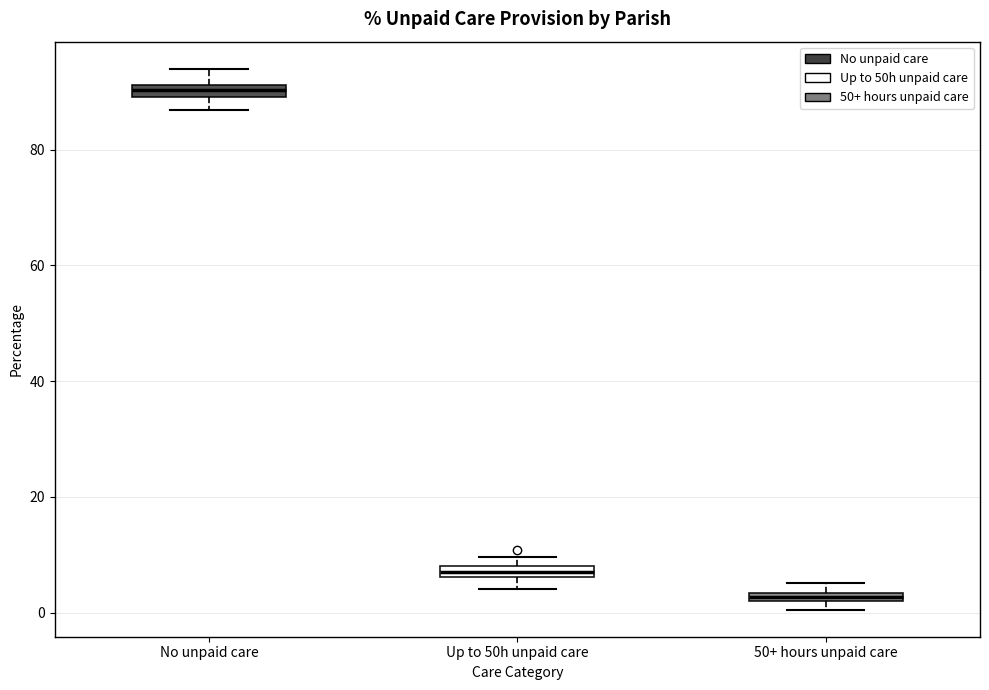

Where is the upper edge of the box for 50+ hours unpaid care on the y-axis? The values are not printed on the chart, so give them approximately, as read against the axis.

4